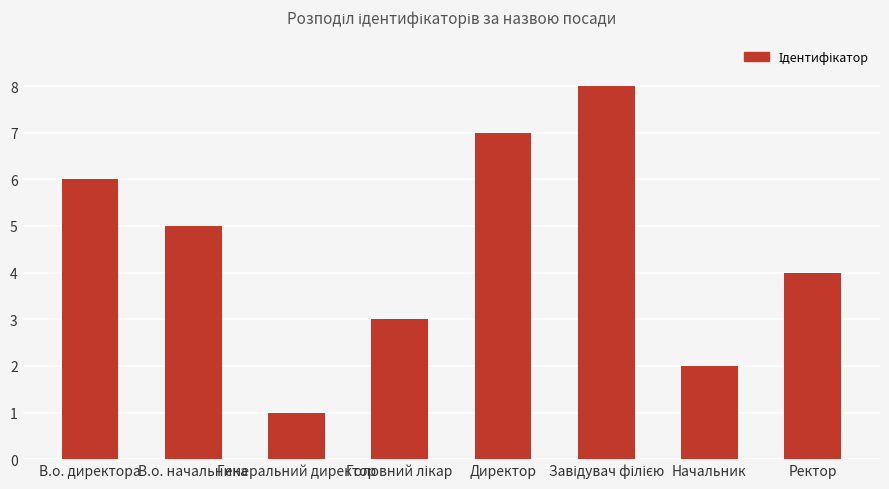

Count the values in the range 3 to 7.

5